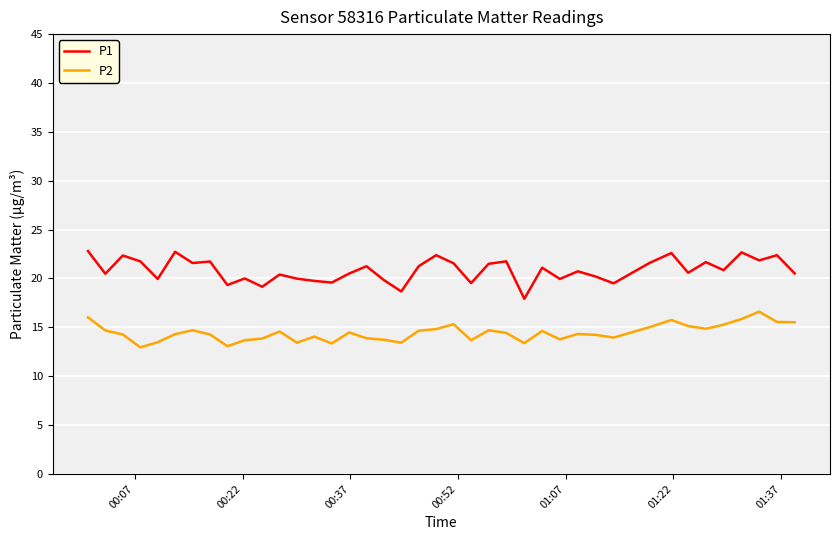

What is the lowest value of the P1 series?

17.9